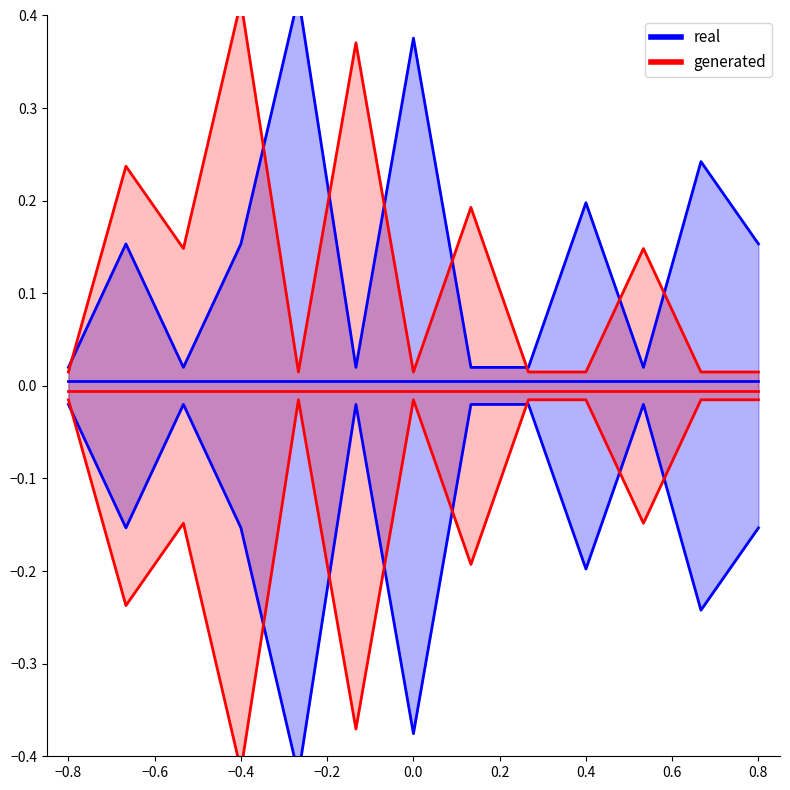

Count the number of data series in this chart.

2